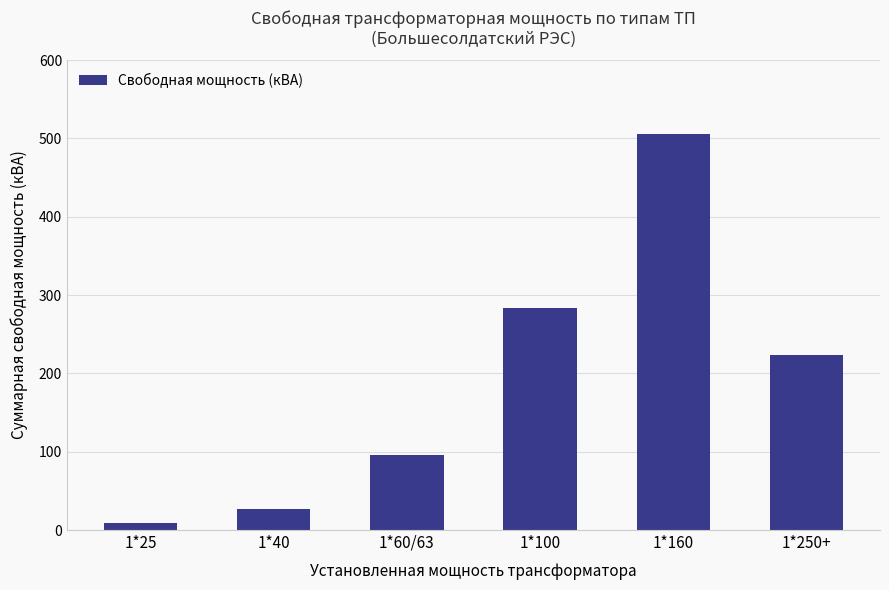

What is the greatest value displayed?

506